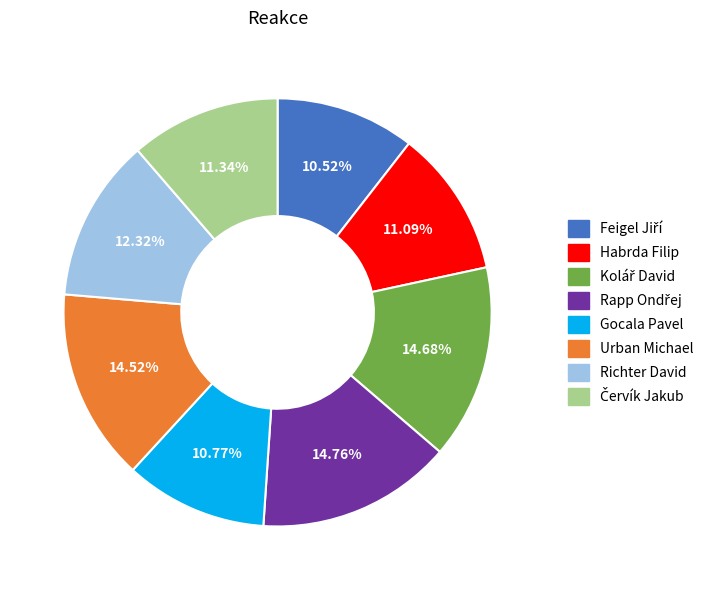

To the nearest percent, what is the difference between the largest and smallest slice percentages?

4%